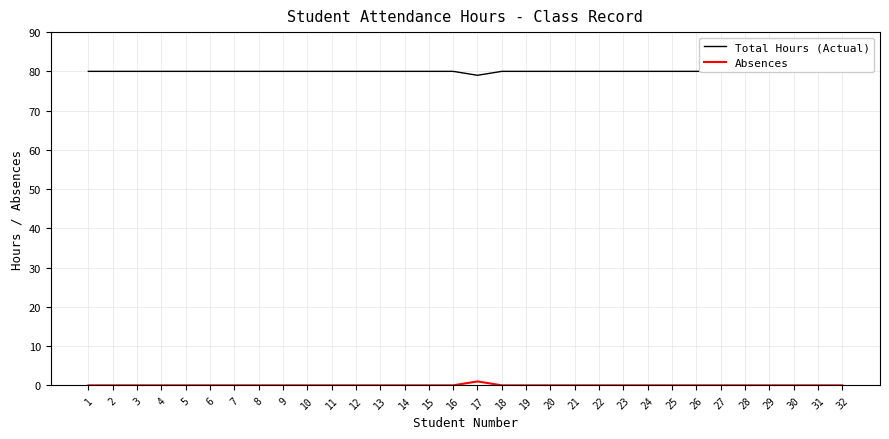

Which has a higher value, 28 or 5?

28